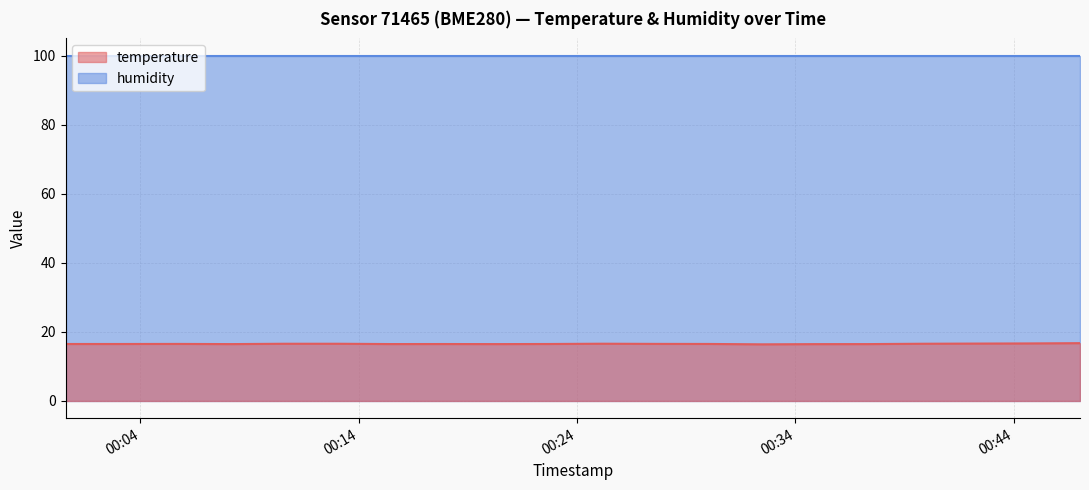

What is the sum of all values?

330.6